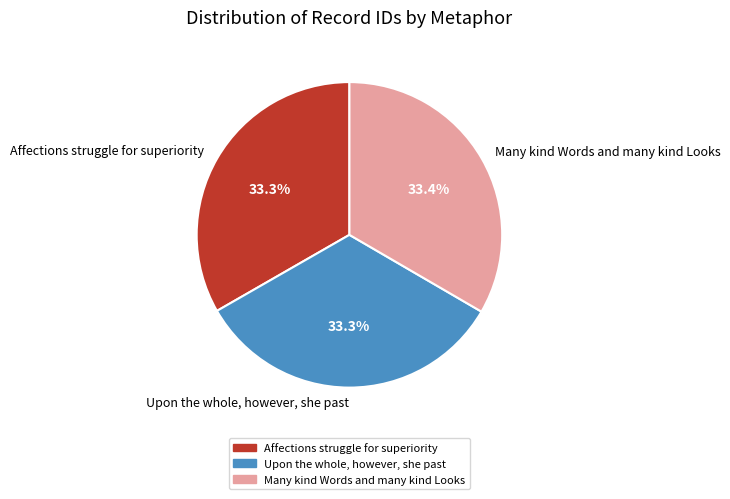

The Affections struggle for superiority slice represents 19% of the pie. True or false?

False